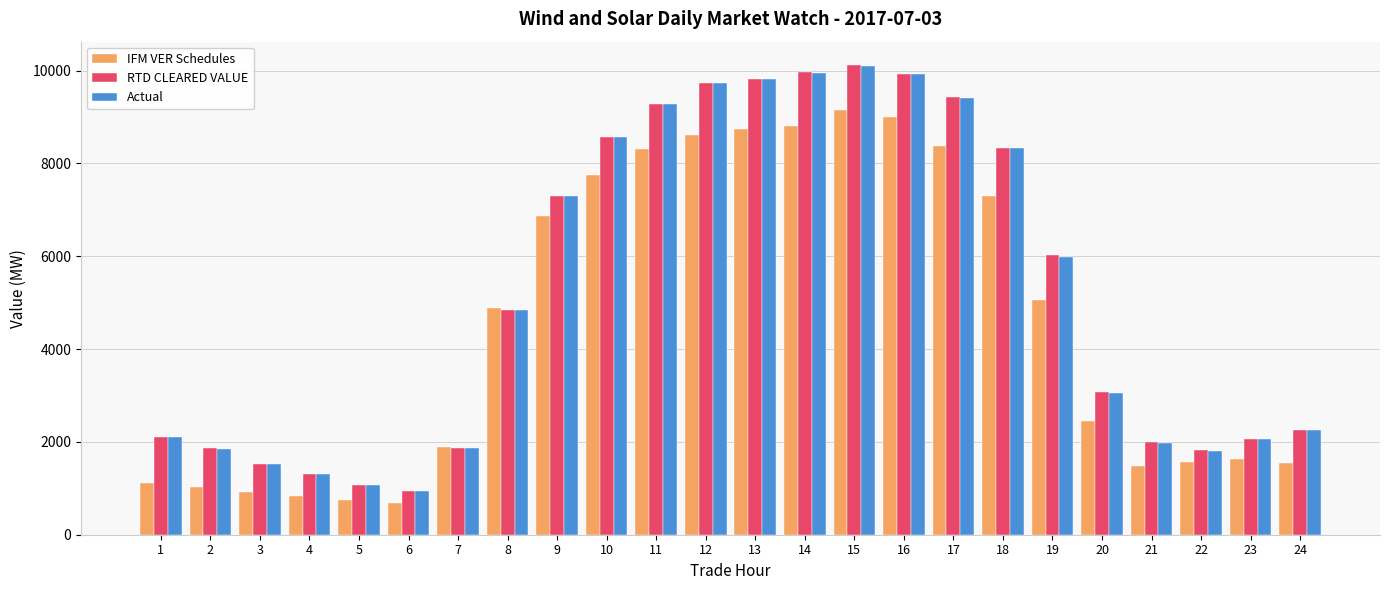

How many bars are there in each group?

3